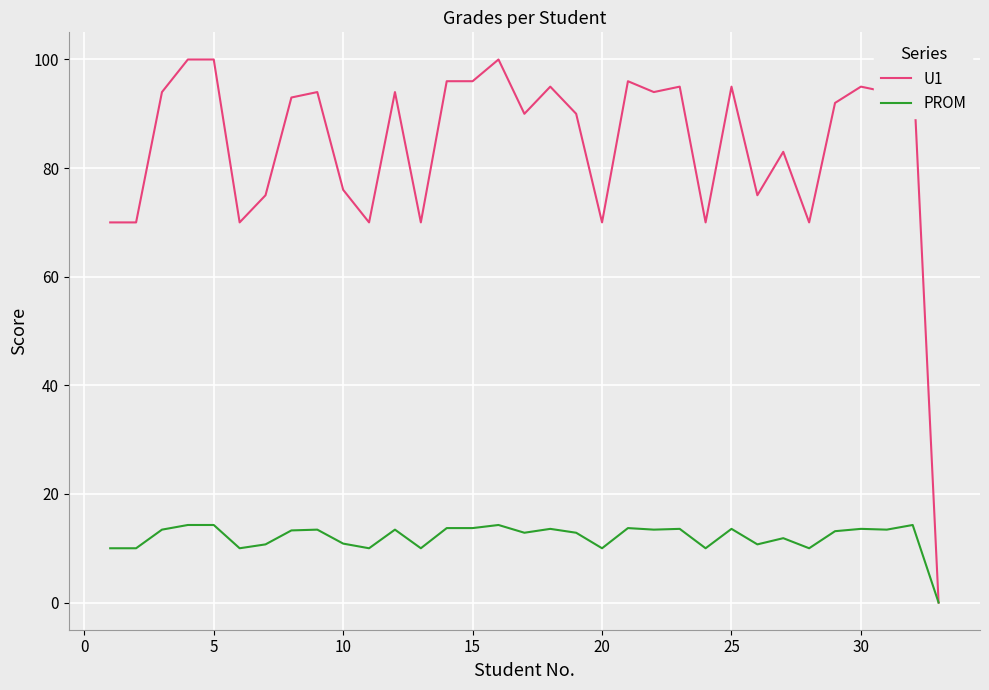

The value of PROM at 15 is 22.7. True or false?

False